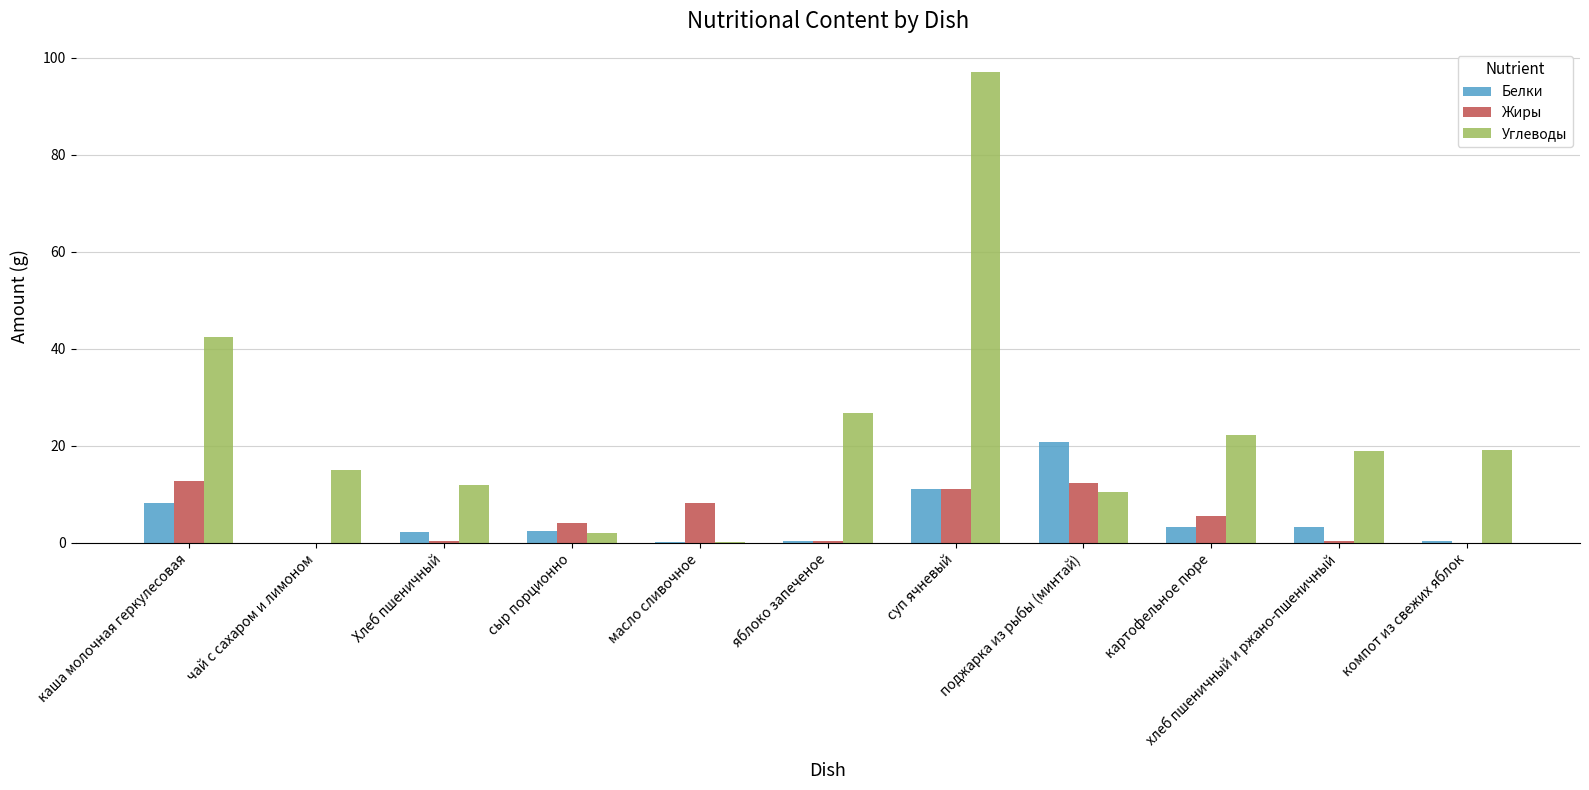

Between чай с сахаром и лимоном and суп ячневый, which series saw the biggest shift?

Углеводы